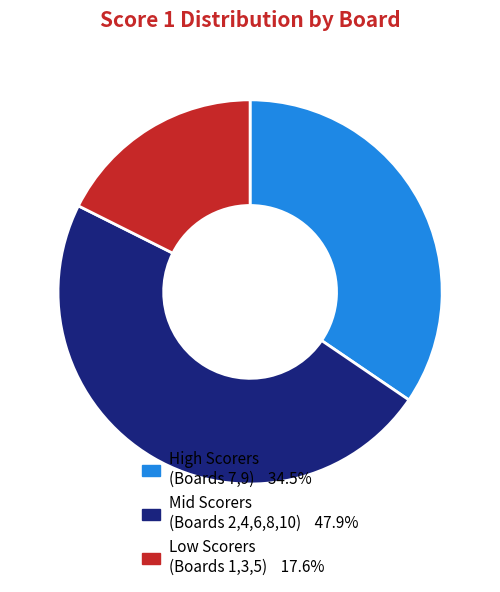

Is there a majority slice in this chart?

No